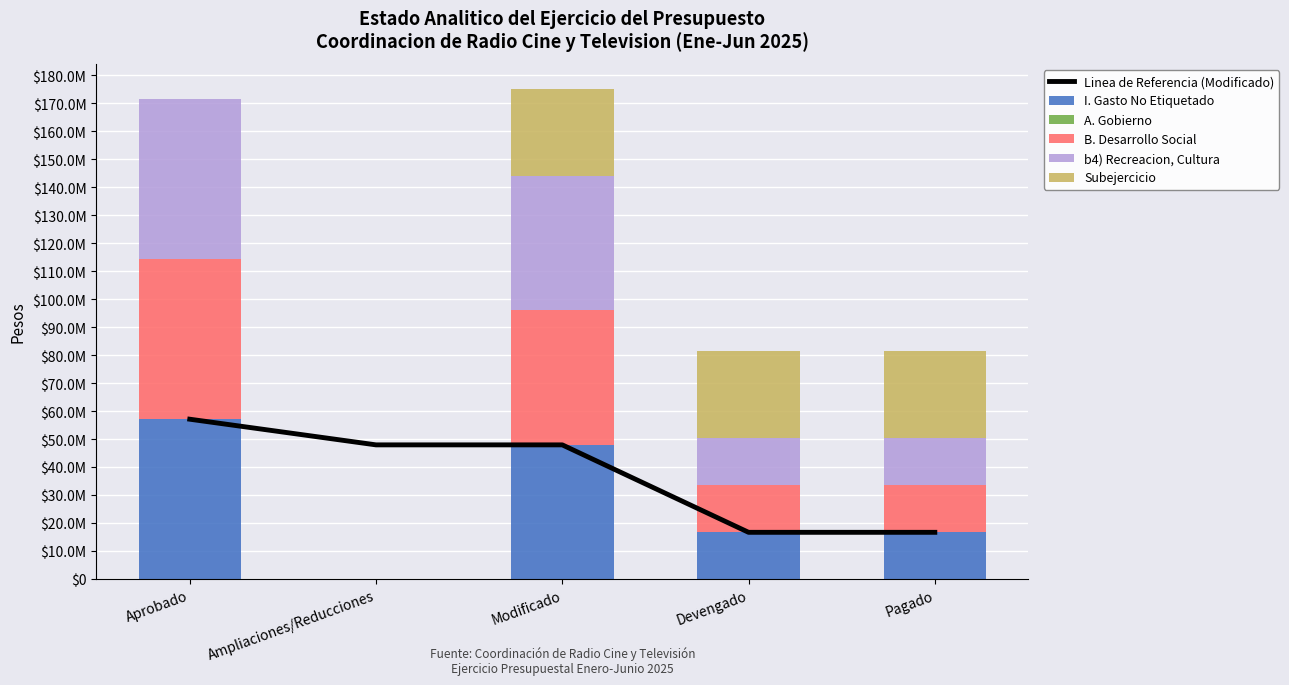

What is the difference between the second highest and minimum values in the b4) Recreacion, Cultura series?

48006077.9